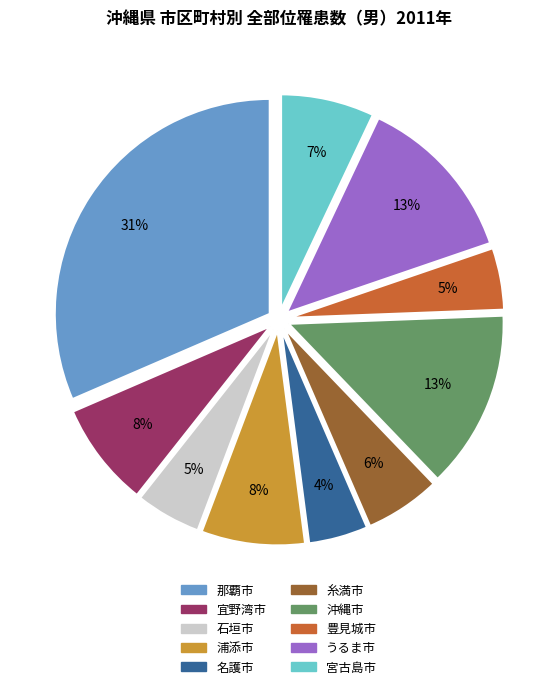

The 糸満市 slice represents 11% of the pie. True or false?

False